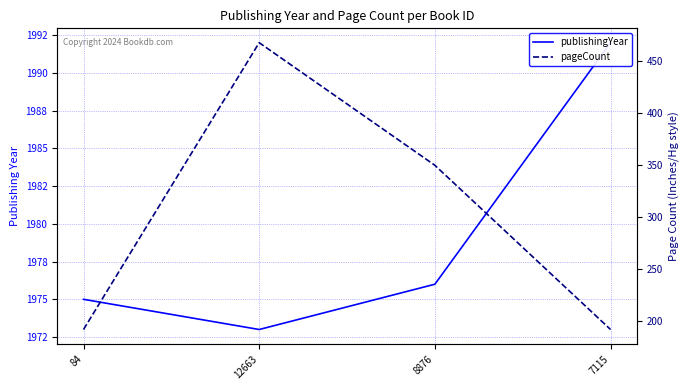

The publishingYear series shows 622 at 8876. True or false?

False